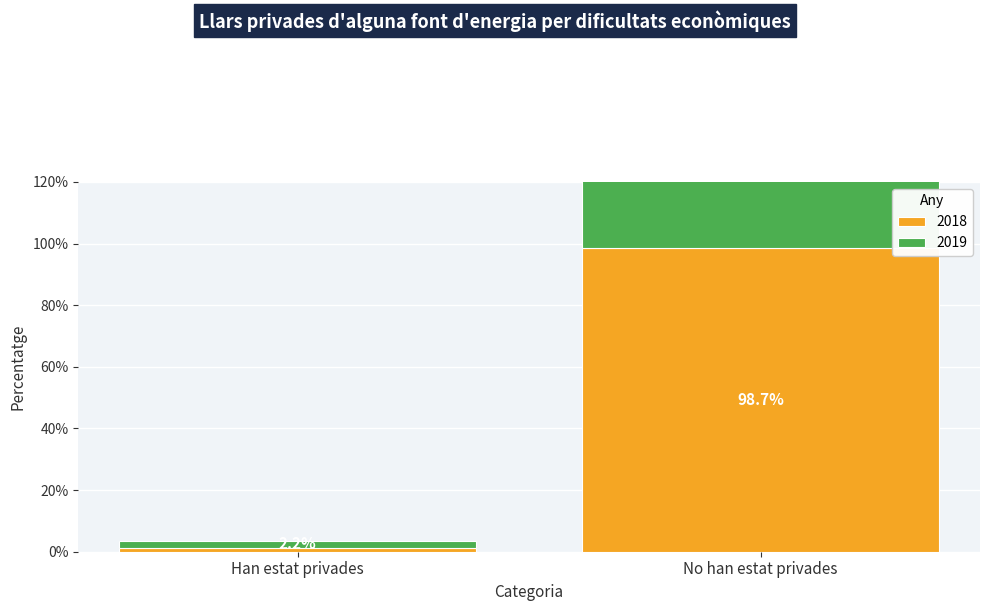

Where does the 2018 series first go above 98?

No han estat privades